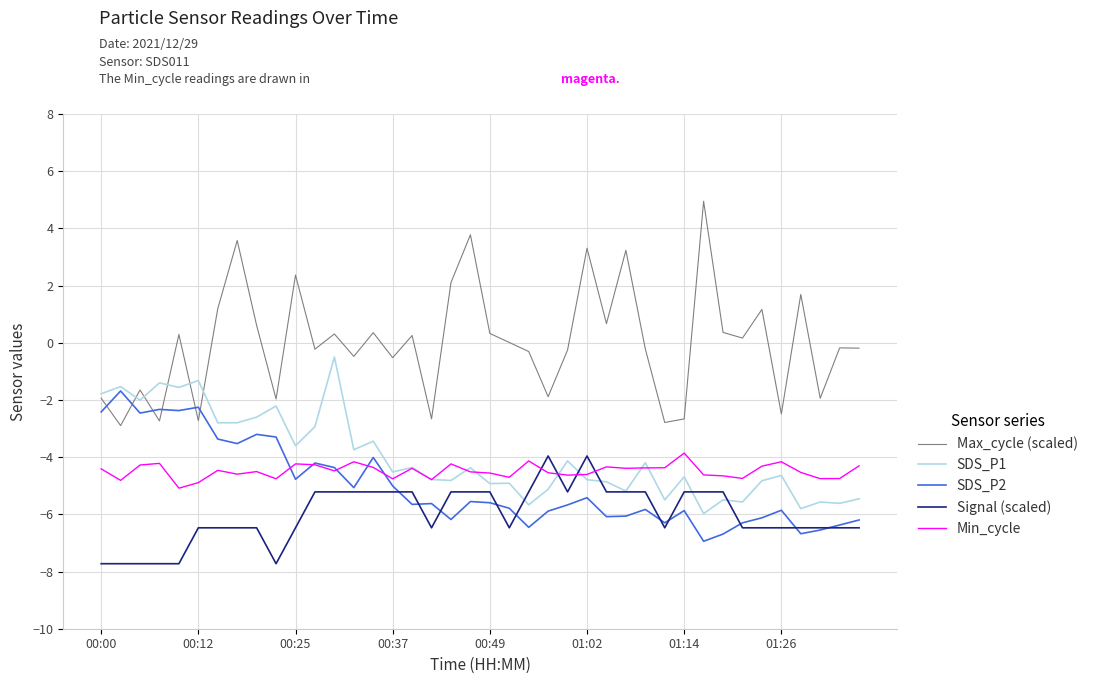

Which series ends up on top after the final intersection of Max_cycle (scaled) and SDS_P1?

Max_cycle (scaled)